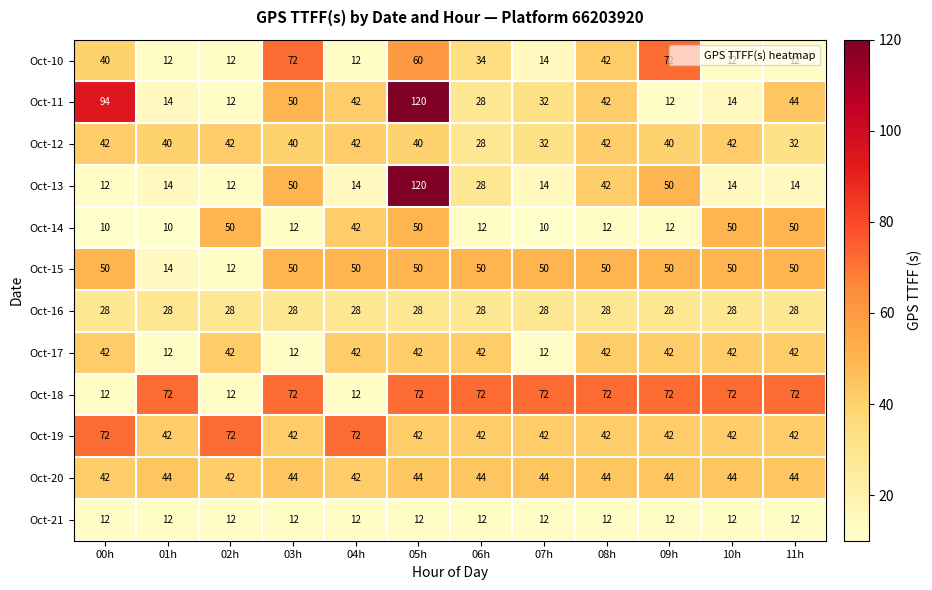

At which category does the chart reach its peak across all series?

05h